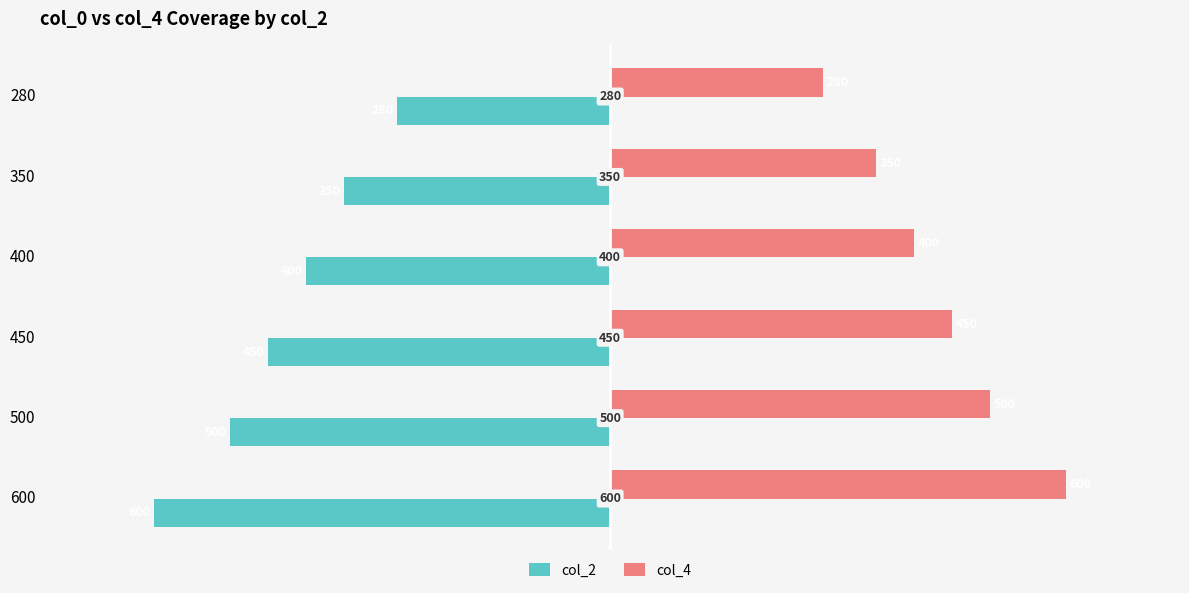

List the labels in order of col_2 value, smallest first.

600, 500, 450, 400, 350, 280